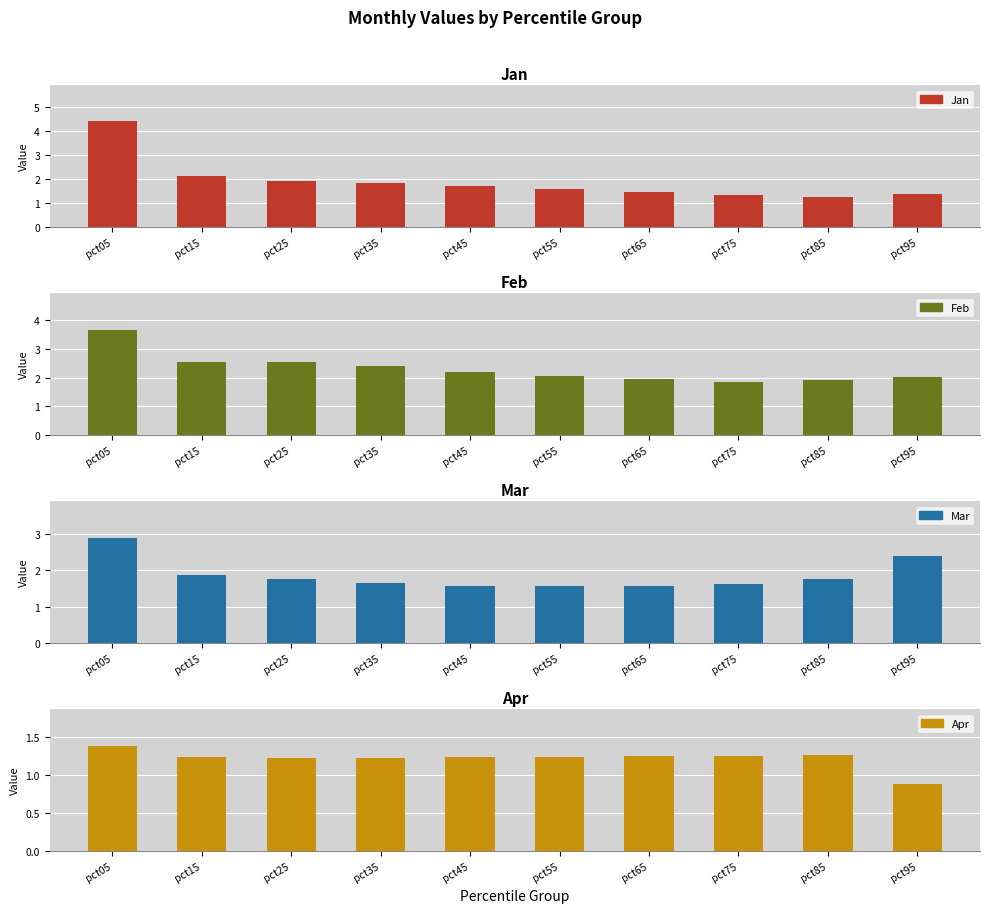

At which category does the chart reach its peak across all series?

pct05